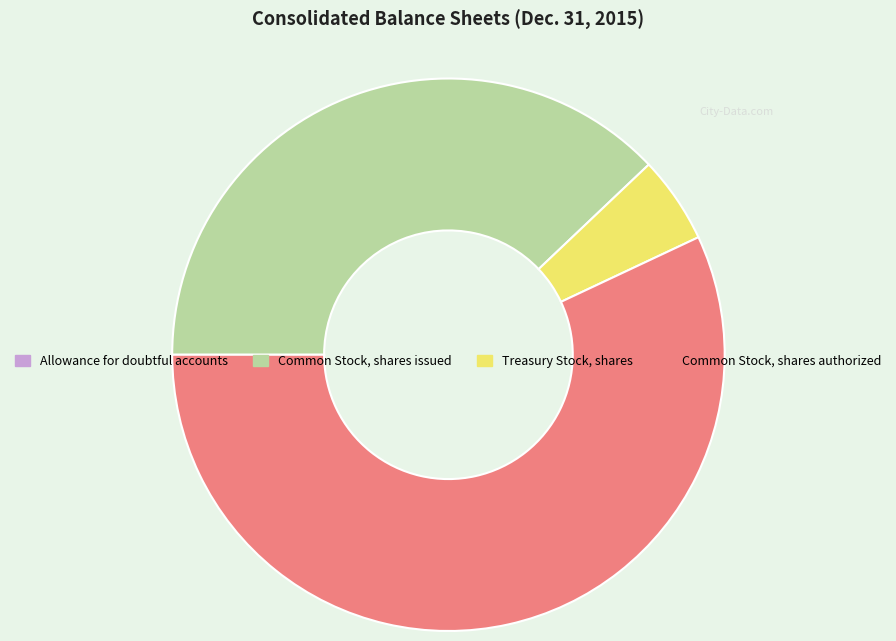

True or false: Common Stock, shares issued accounts for 38% of the total.

True